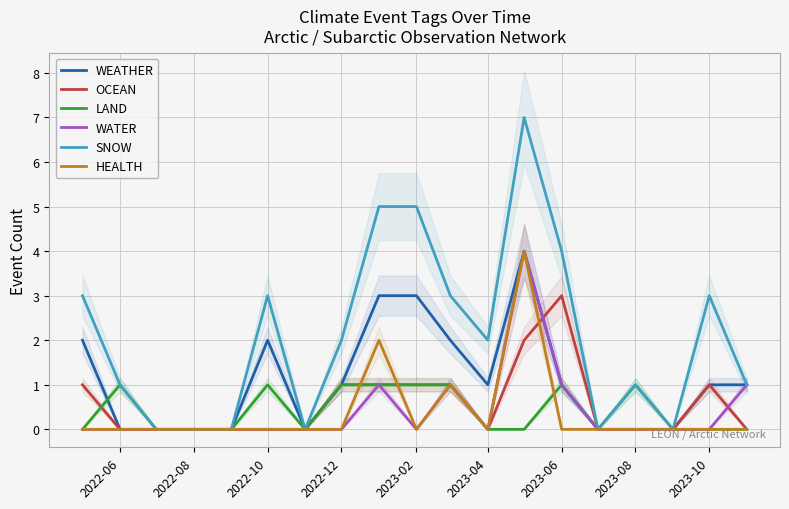

The value of HEALTH at 2022-08 is 2. True or false?

False